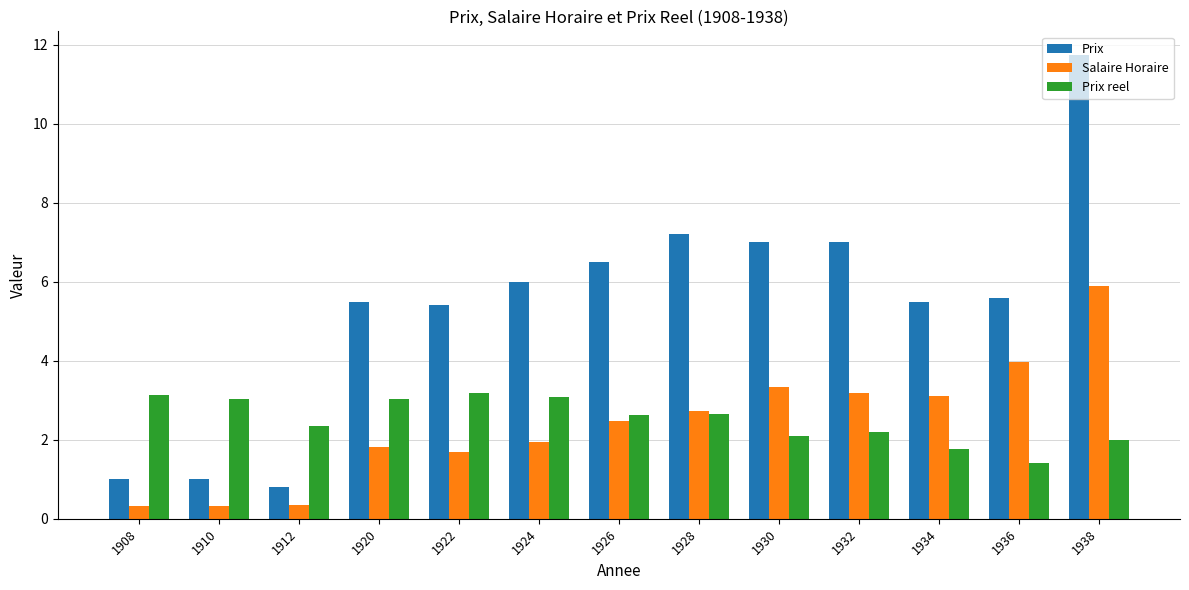

What is the maximum value for Prix reel?

3.2